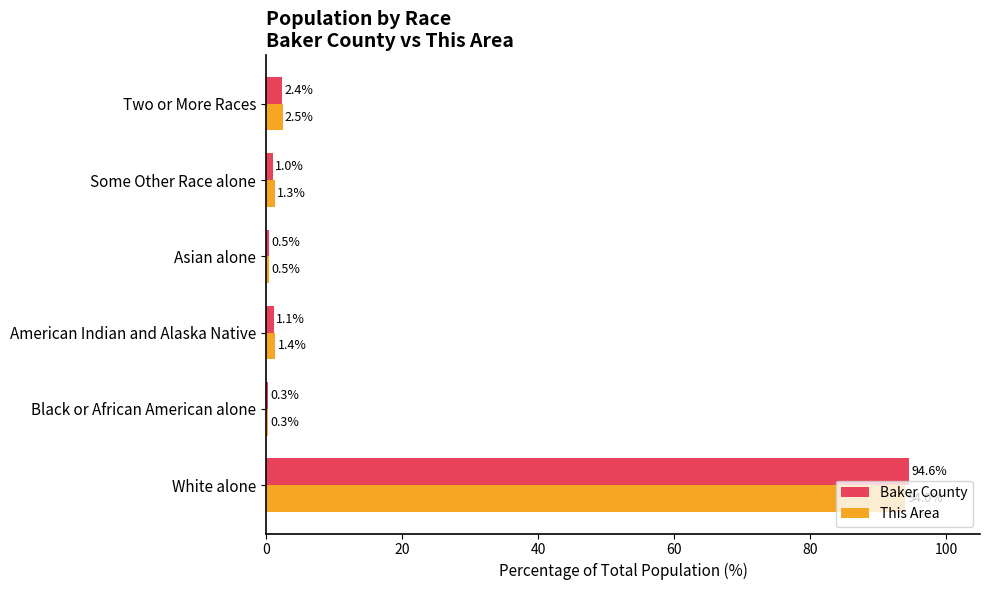

At which label is This Area closest to 47?

Two or More Races